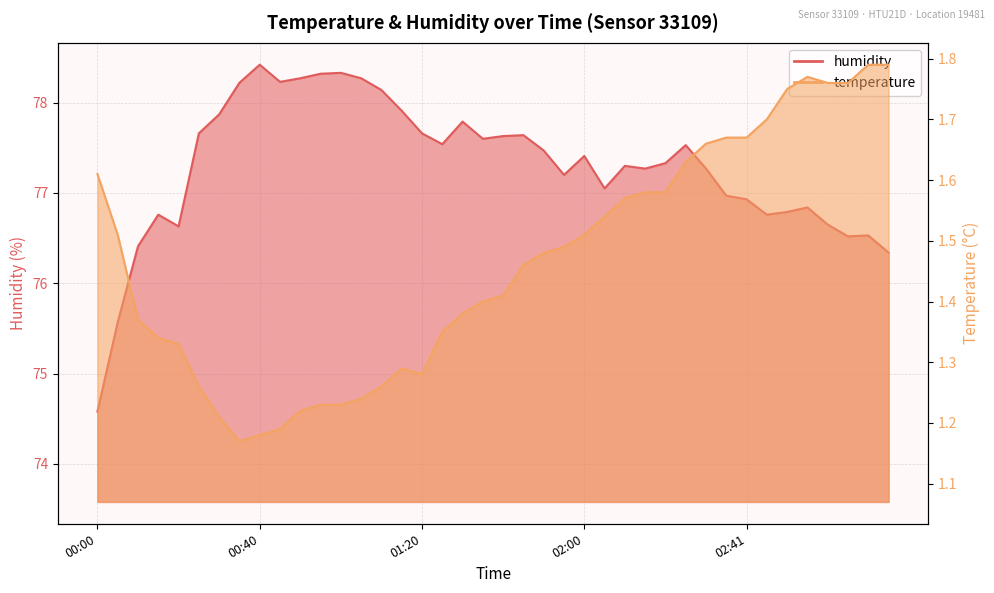

Reading left to right, transcribe all the data shown in this chart.

temperature: 00:00=1.6	00:05=1.5	00:10=1.4	00:15=1.3	00:20=1.3	00:25=1.3	00:30=1.2	00:35=1.2	00:40=1.2	00:45=1.2	00:50=1.2	00:55=1.2	01:00=1.2	01:05=1.2	01:10=1.3	01:15=1.3	01:20=1.3	01:25=1.4	01:30=1.4	01:35=1.4	01:40=1.4	01:45=1.5	01:50=1.5	01:55=1.5	02:00=1.5	02:06=1.5	02:11=1.6	02:16=1.6	02:21=1.6	02:26=1.6	02:31=1.7	02:36=1.7	02:41=1.7	02:46=1.7	02:51=1.8	02:56=1.8	03:01=1.8	03:06=1.8	03:11=1.8	03:16=1.8
humidity: 00:00=74.6	00:05=75.6	00:10=76.4	00:15=76.8	00:20=76.6	00:25=77.7	00:30=77.9	00:35=78.2	00:40=78.4	00:45=78.2	00:50=78.3	00:55=78.3	01:00=78.3	01:05=78.3	01:10=78.1	01:15=77.9	01:20=77.7	01:25=77.5	01:30=77.8	01:35=77.6	01:40=77.6	01:45=77.6	01:50=77.5	01:55=77.2	02:00=77.4	02:06=77.0	02:11=77.3	02:16=77.3	02:21=77.3	02:26=77.5	02:31=77.3	02:36=77.0	02:41=76.9	02:46=76.8	02:51=76.8	02:56=76.8	03:01=76.7	03:06=76.5	03:11=76.5	03:16=76.3